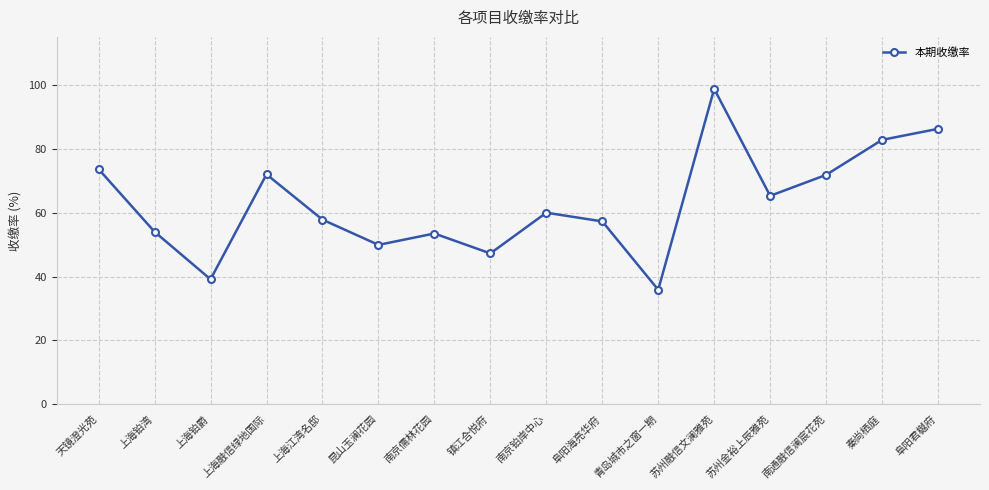

Which label corresponds to the smallest value in the chart?

青岛城市之窗一期